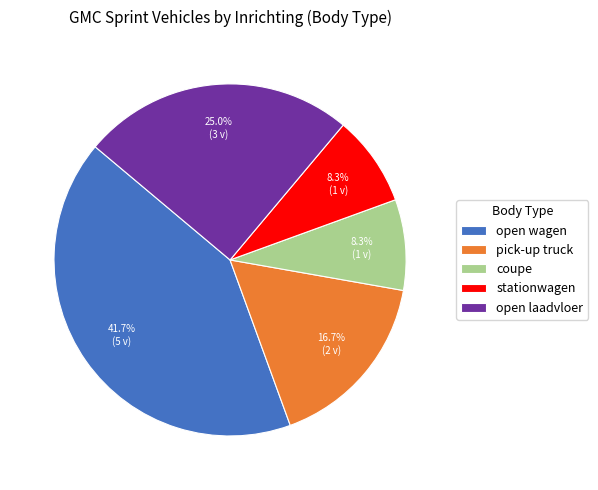

How many segments does this pie chart have?

5